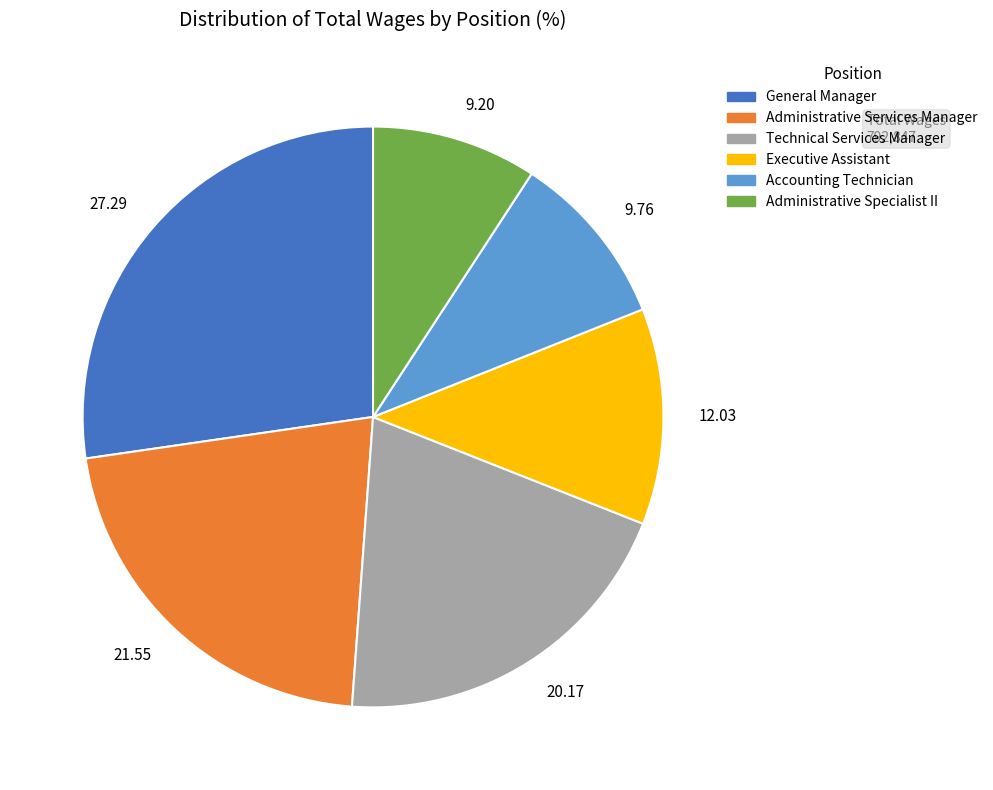

Does 21.55 represent more than half of the total?

No